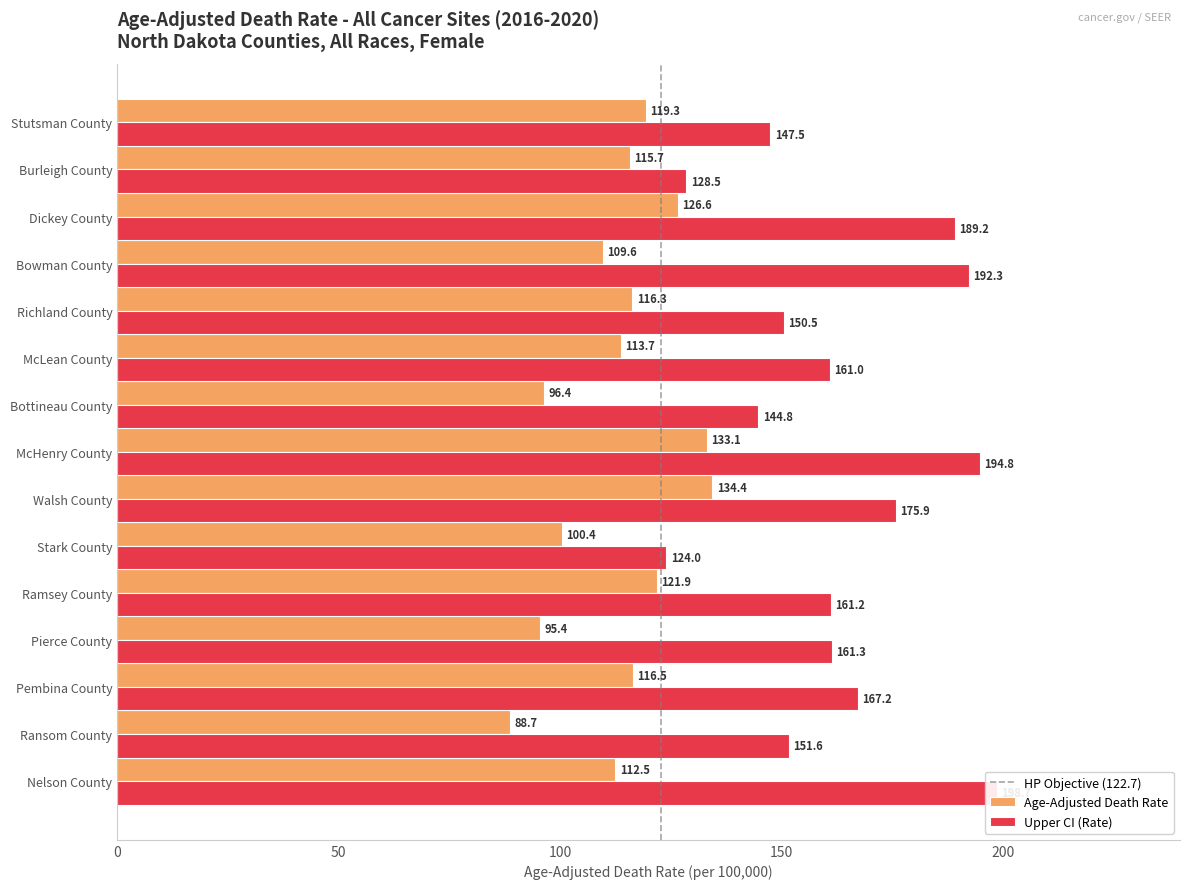

At which label is Age-Adjusted Death Rate closest to 111?

Bowman County